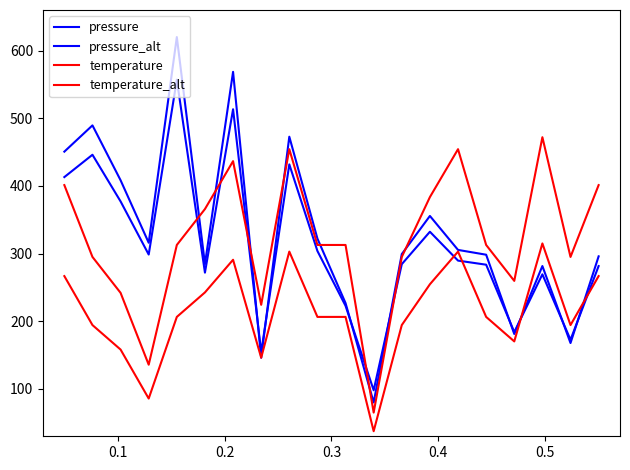

True or false: temperature_alt and temperature intersect in this chart.

False